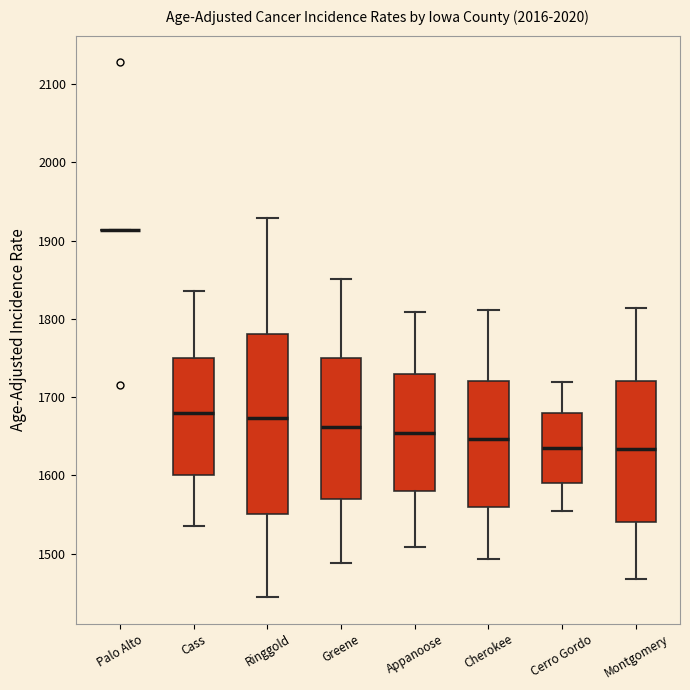

Reading left to right, read every box against the y-axis: the position of its median line, the range the box covers, and the ends of its whiskers. The values are not printed on the chart, so give them approximately, as read against the axis.

Palo Alto: box collapsed to a line at 1910, whiskers 1910 to 1910
Cass: median 1680, box 1600 to 1750, whiskers 1530 to 1840
Ringgold: median 1670, box 1550 to 1780, whiskers 1440 to 1930
Greene: median 1660, box 1570 to 1750, whiskers 1490 to 1850
Appanoose: median 1650, box 1580 to 1730, whiskers 1510 to 1810
Cherokee: median 1650, box 1560 to 1720, whiskers 1490 to 1810
Cerro Gordo: median 1640, box 1590 to 1680, whiskers 1550 to 1720
Montgomery: median 1630, box 1540 to 1720, whiskers 1470 to 1810